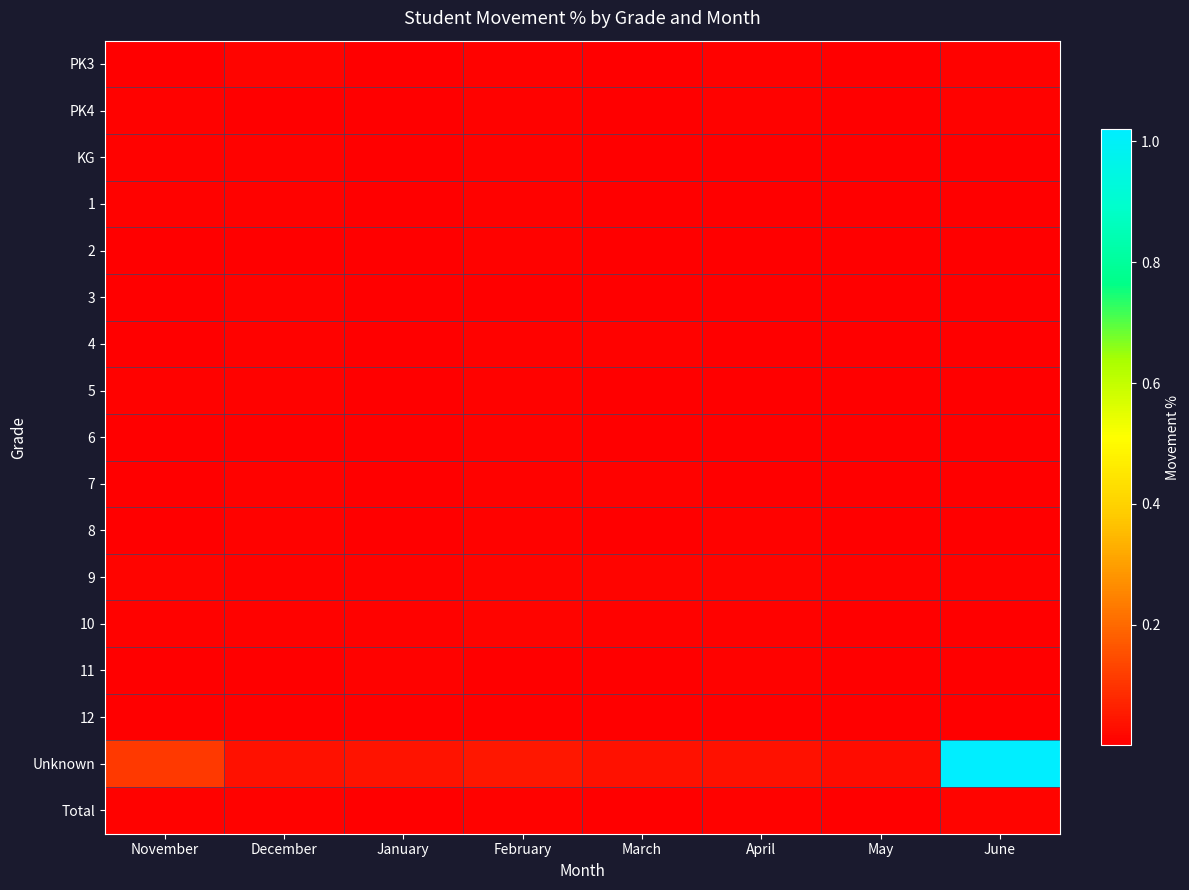

Between March and December, which is larger?

December